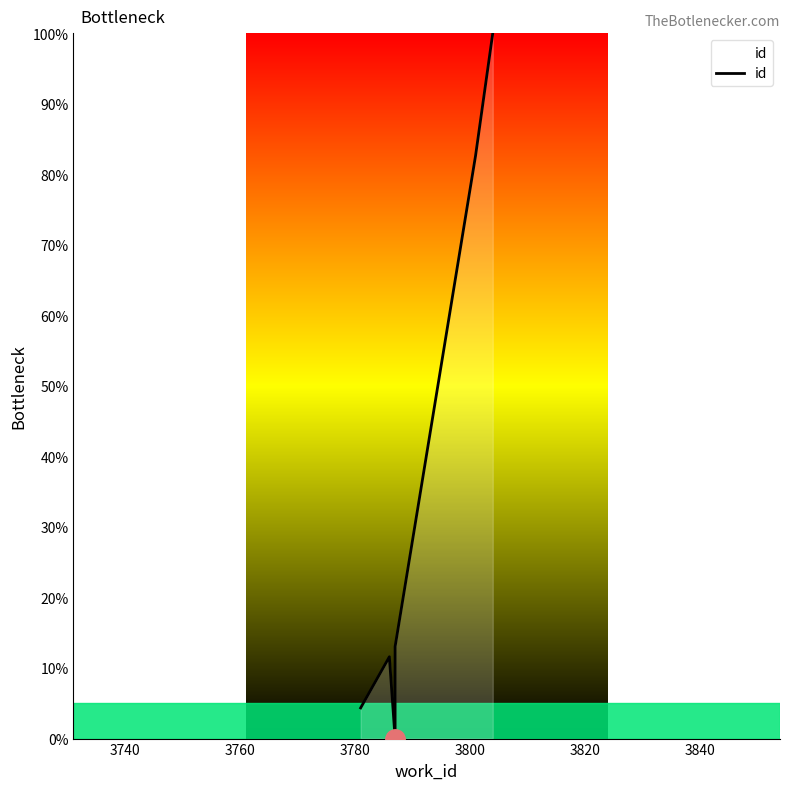

What is the label of the 5th point from the left?

3800